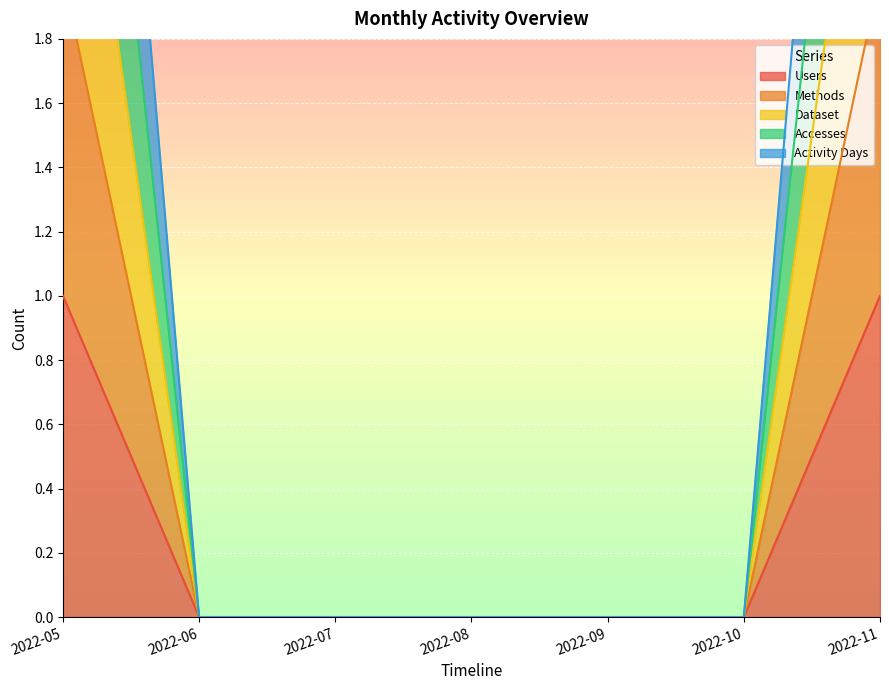

Count the number of categories in the chart.

7